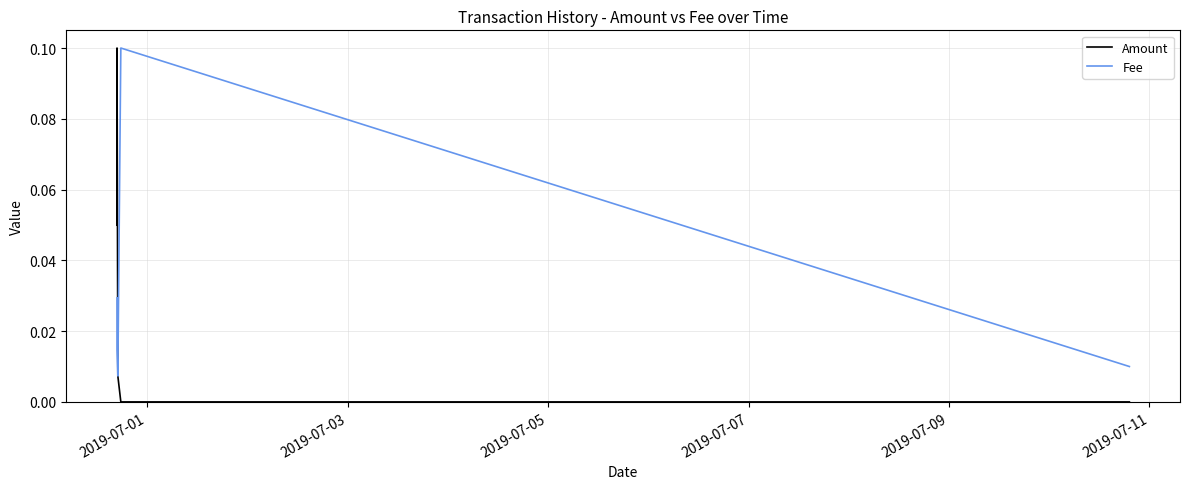

Rank the series by their maximum value, from lowest to highest.

Amount, Fee